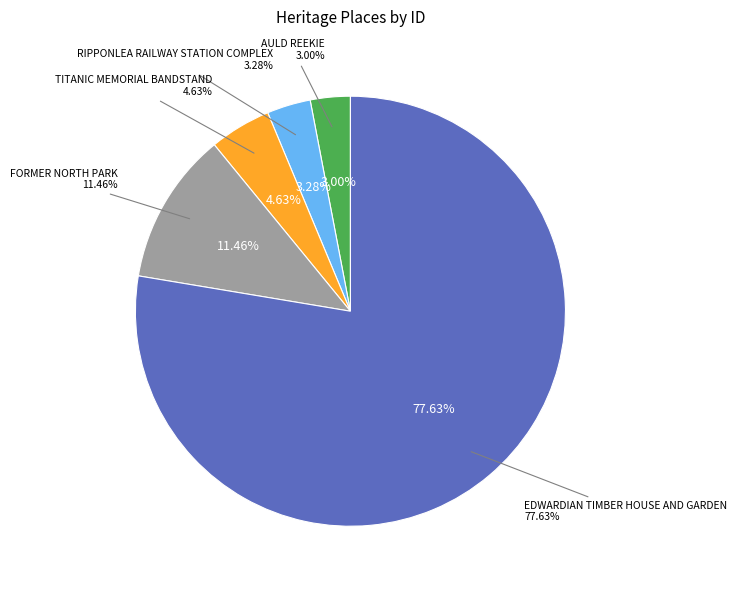

How many segments does this pie chart have?

5